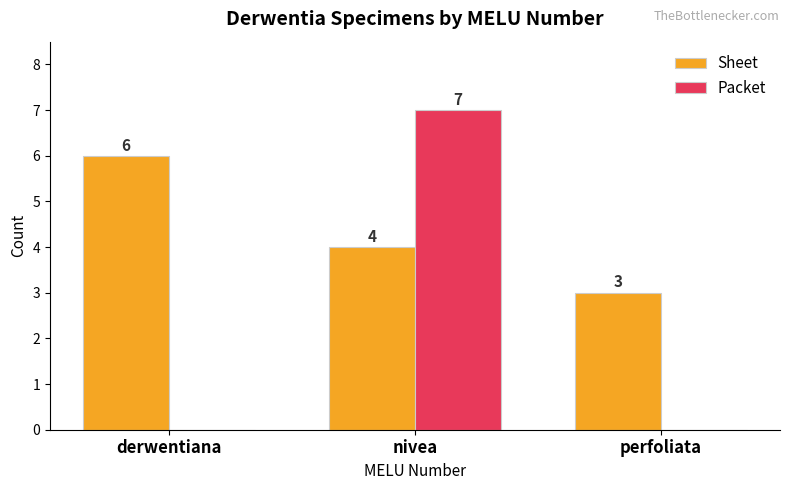

How many series are shown in this chart?

2